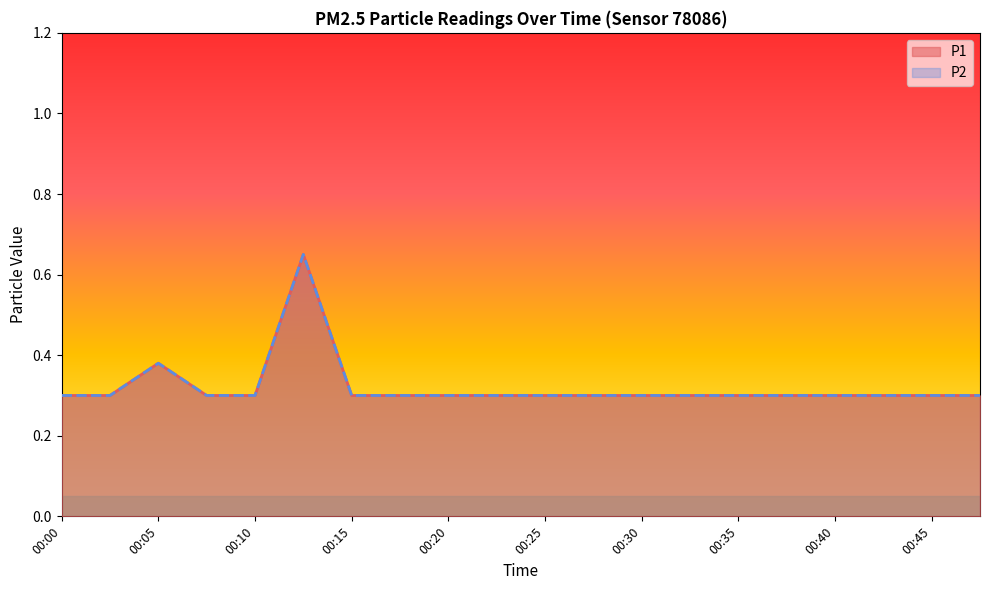

True or false: P2 has a value of 0.3 at 00:15.

True